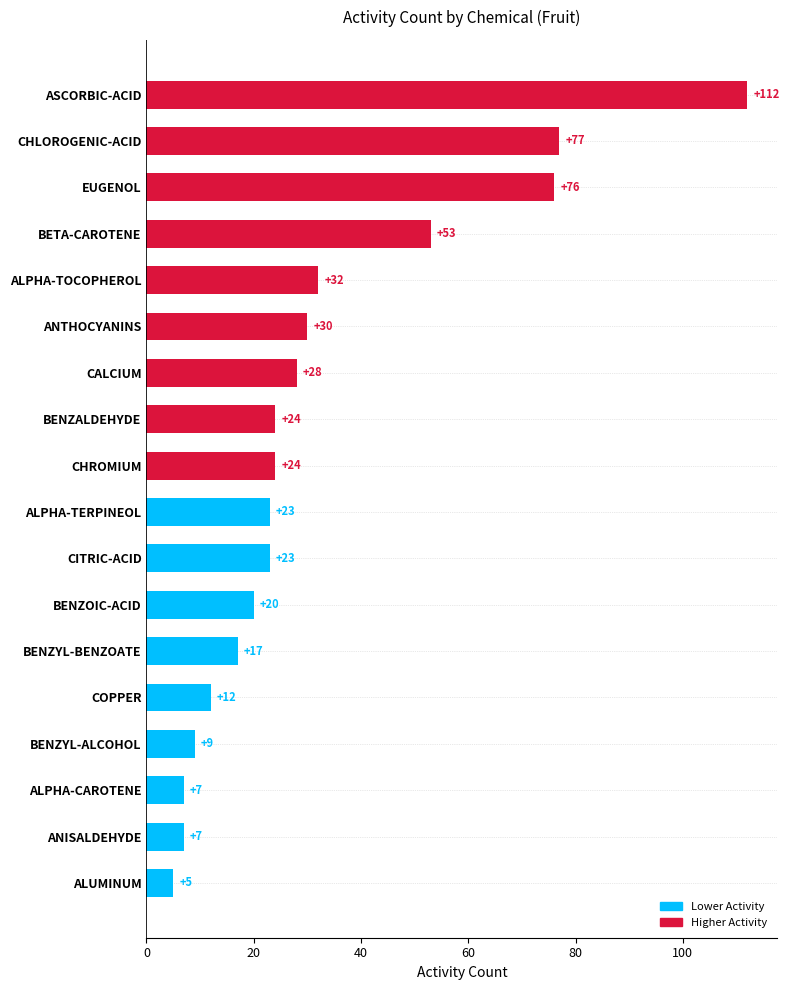

Reading bottom to top, extract all data points from this chart.

ALUMINUM=5	ANISALDEHYDE=7	ALPHA-CAROTENE=7	BENZYL-ALCOHOL=9	COPPER=12	BENZYL-BENZOATE=17	BENZOIC-ACID=20	CITRIC-ACID=23	ALPHA-TERPINEOL=23	CHROMIUM=24	BENZALDEHYDE=24	CALCIUM=28	ANTHOCYANINS=30	ALPHA-TOCOPHEROL=32	BETA-CAROTENE=53	EUGENOL=76	CHLOROGENIC-ACID=77	ASCORBIC-ACID=112